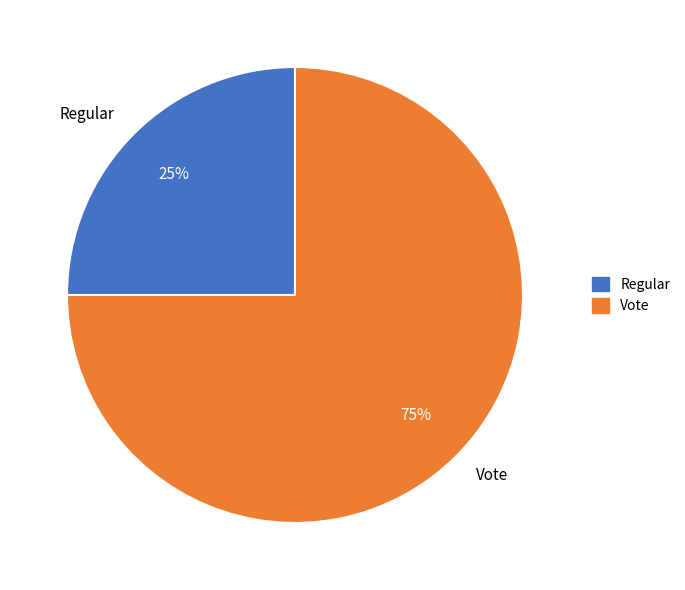

To the nearest percent, what is the average slice percentage?

50%